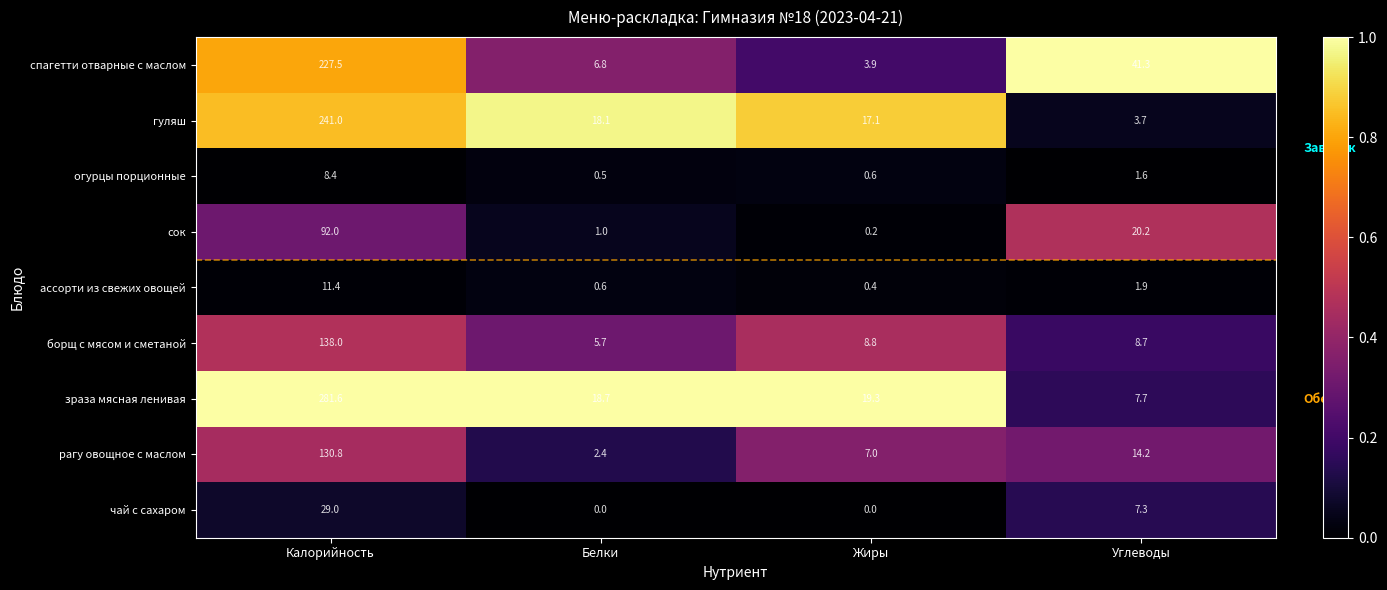

Which series has the largest total across all categories?

зраза мясная ленивая